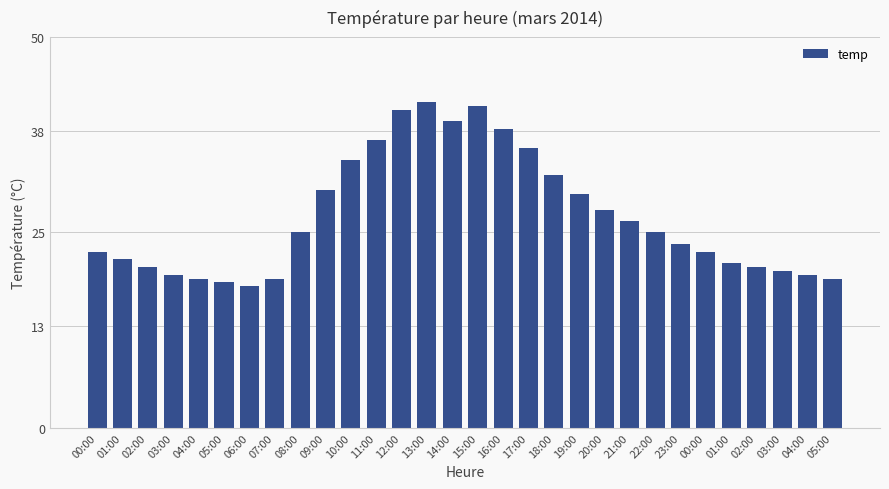

Are the bars horizontal?

No